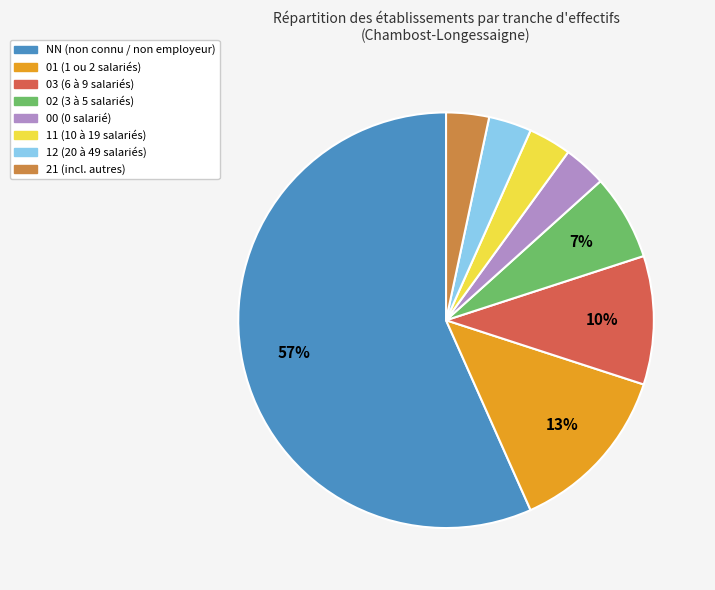

Is the sum of 01 and 11 greater than half?

No